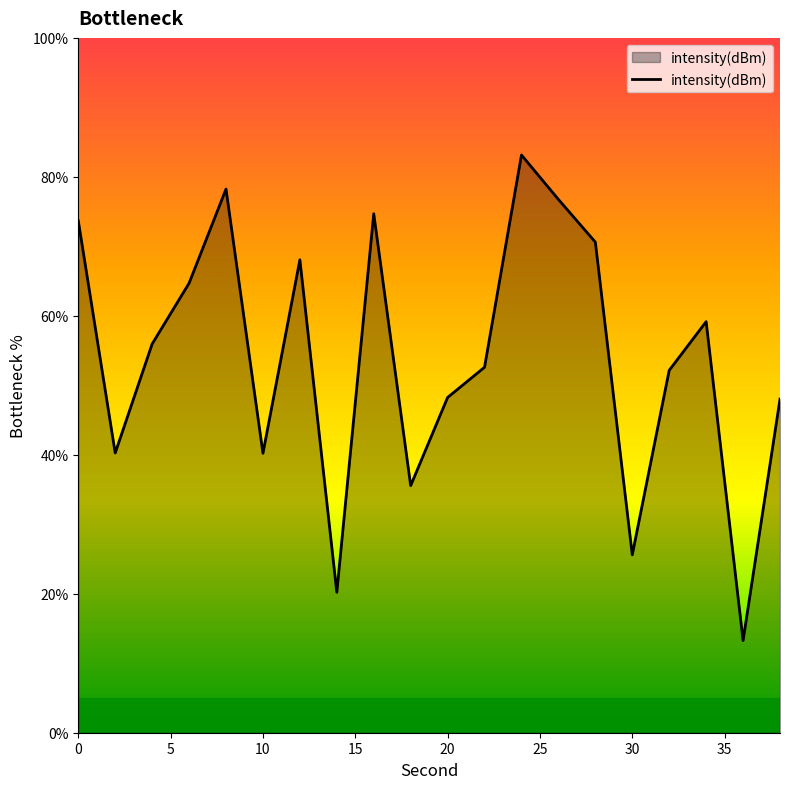

What is the smallest value displayed?

13.3